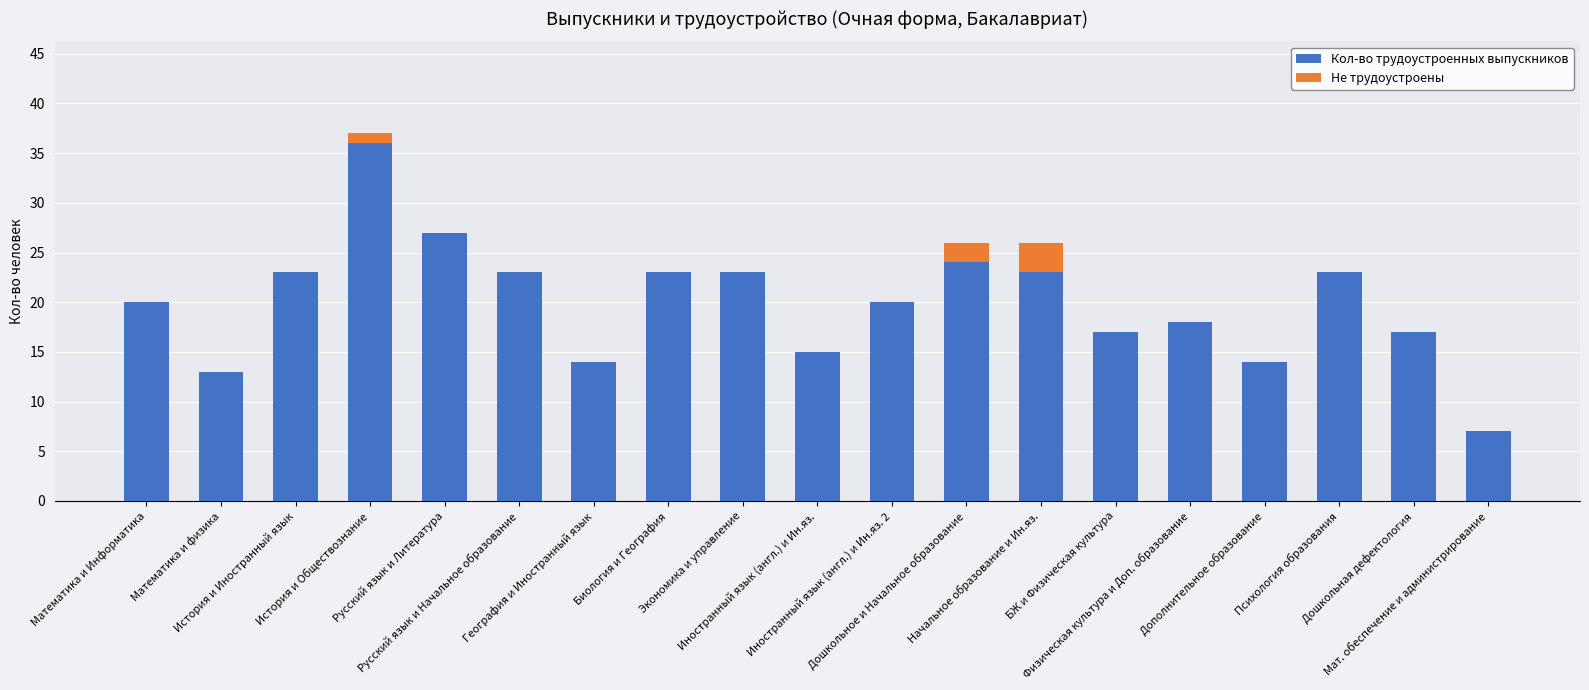

What is the maximum value for Кол-во трудоустроенных выпускников?

36